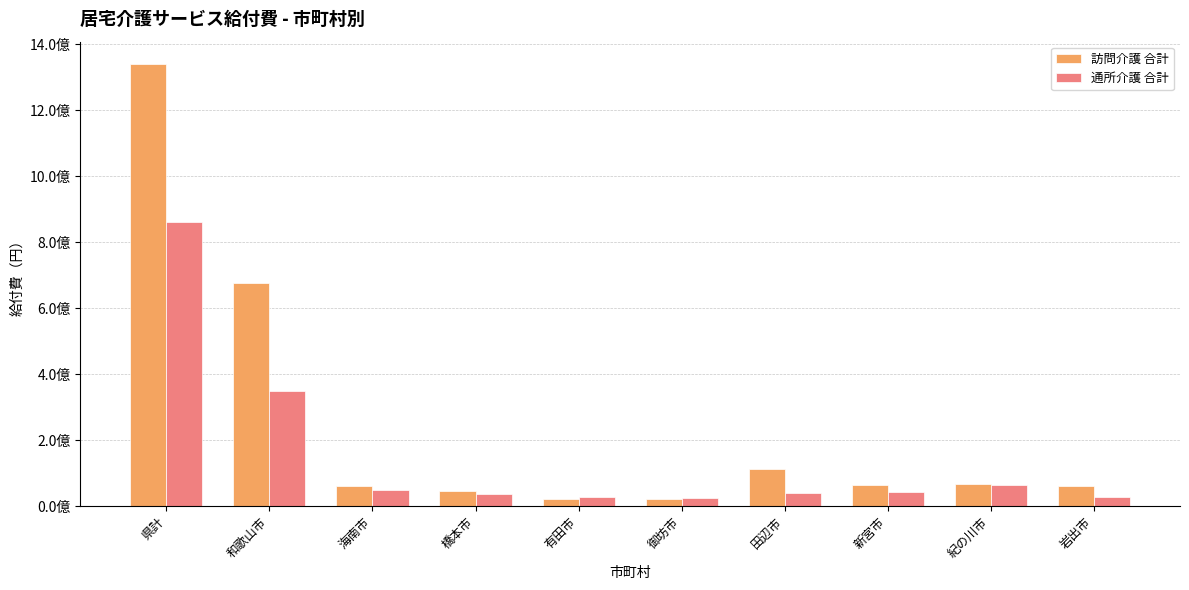

At which label does 通所介護 合計 reach its peak?

県計